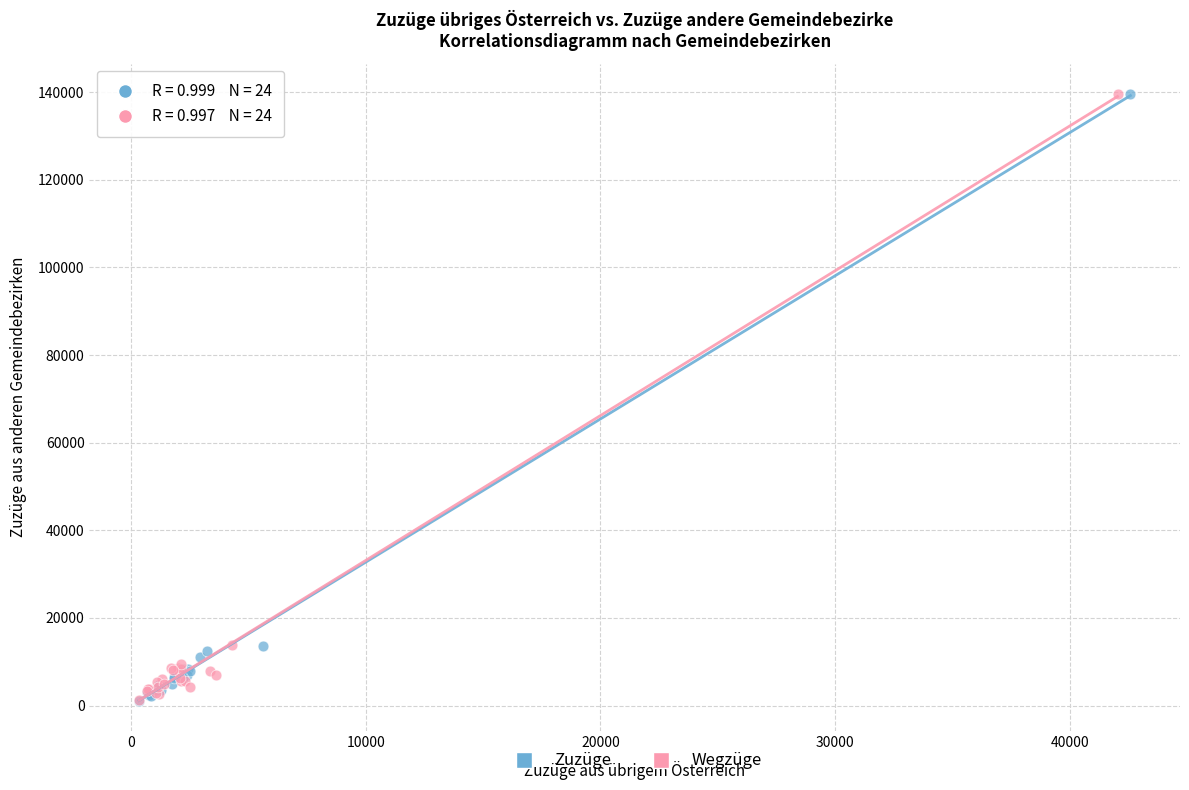

Which series has the widest spread of Y values?

Zuzüge